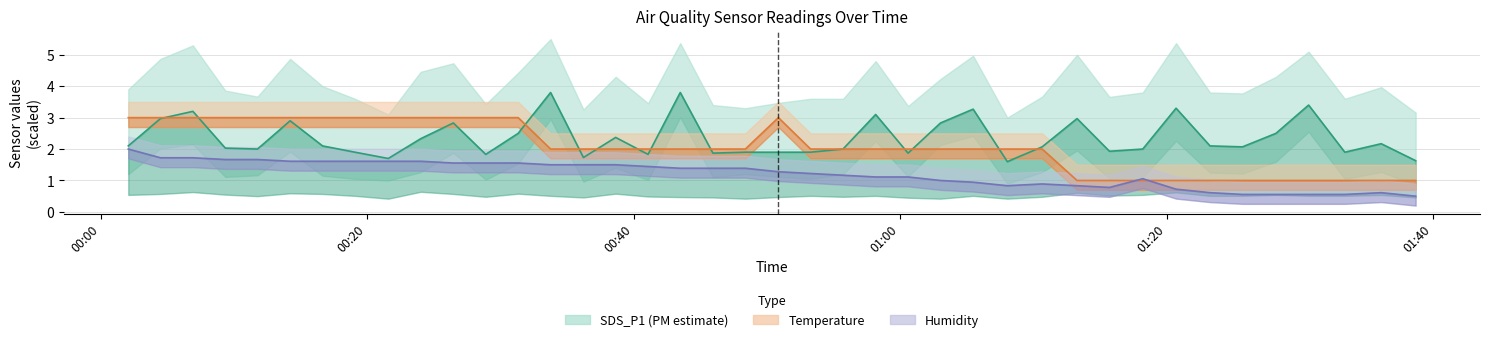

What is the minimum value shown in the chart?

0.5